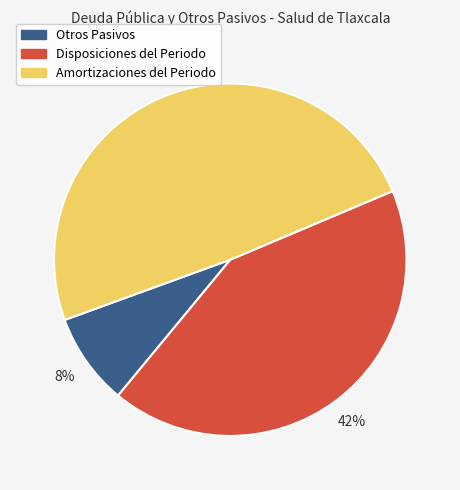

What is the largest slice in the pie chart?

Amortizaciones del Periodo